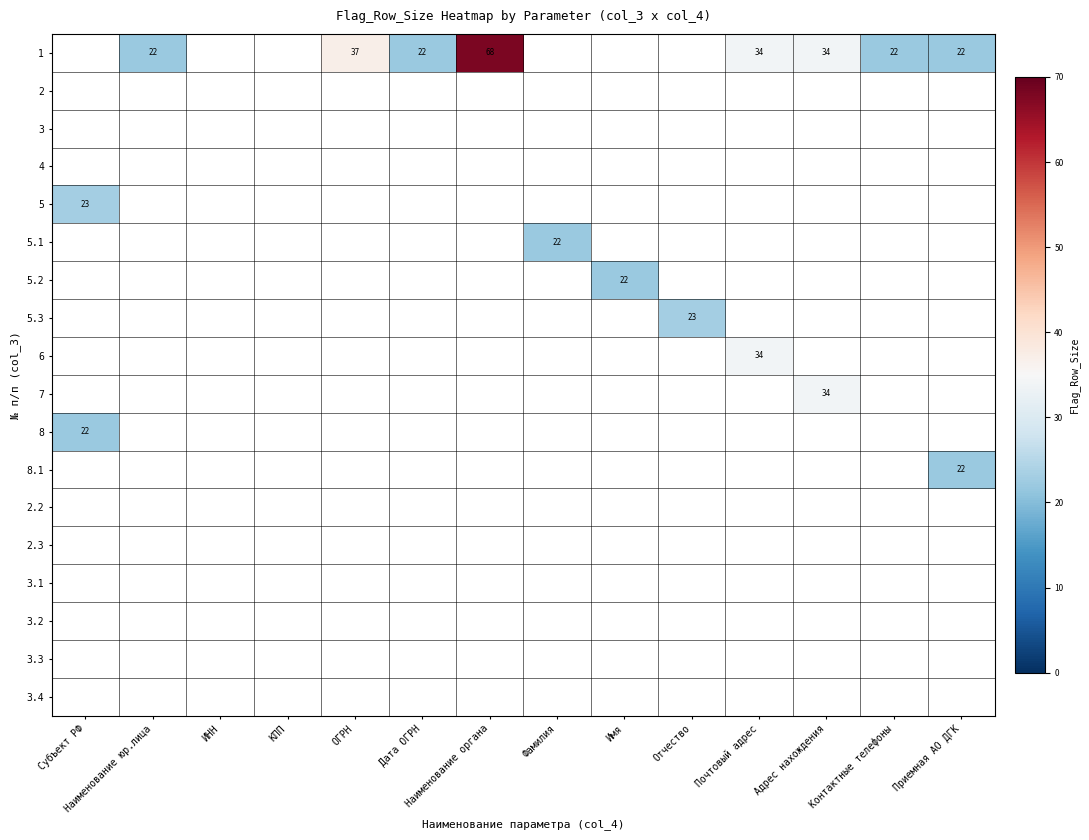

List the labels in order of 2.2 value, smallest first.

Субъект РФ, Наименование юр.лица, ИНН, КПП, ОГРН, Дата ОГРН, Наименование органа, Фамилия, Имя, Отчество, Почтовый адрес, Адрес нахождения, Контактные телефоны, Приемная АО ДГК